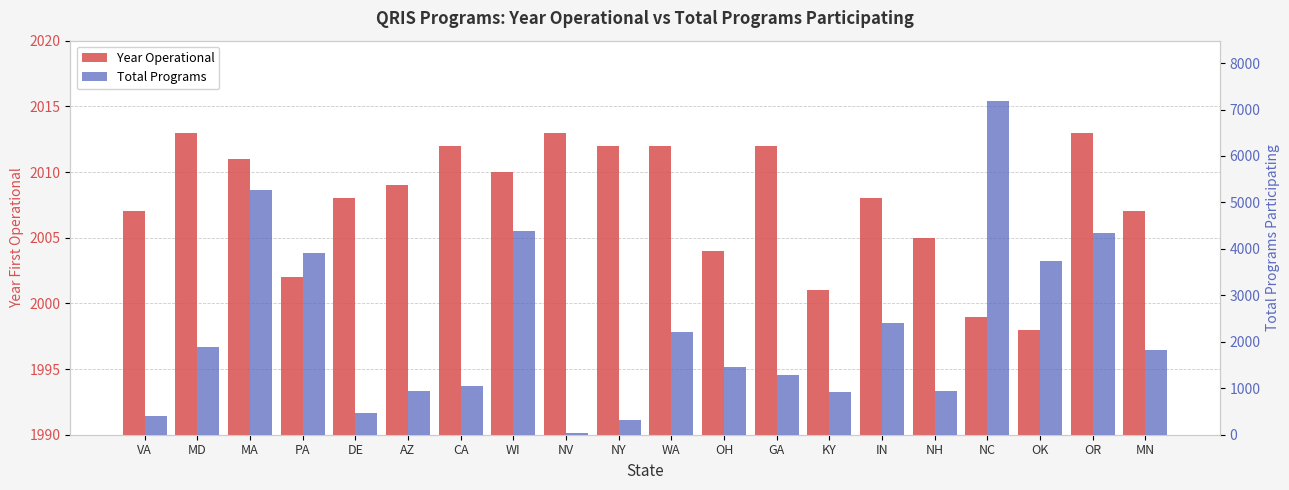

The value of Total Programs at AZ is 933. True or false?

True